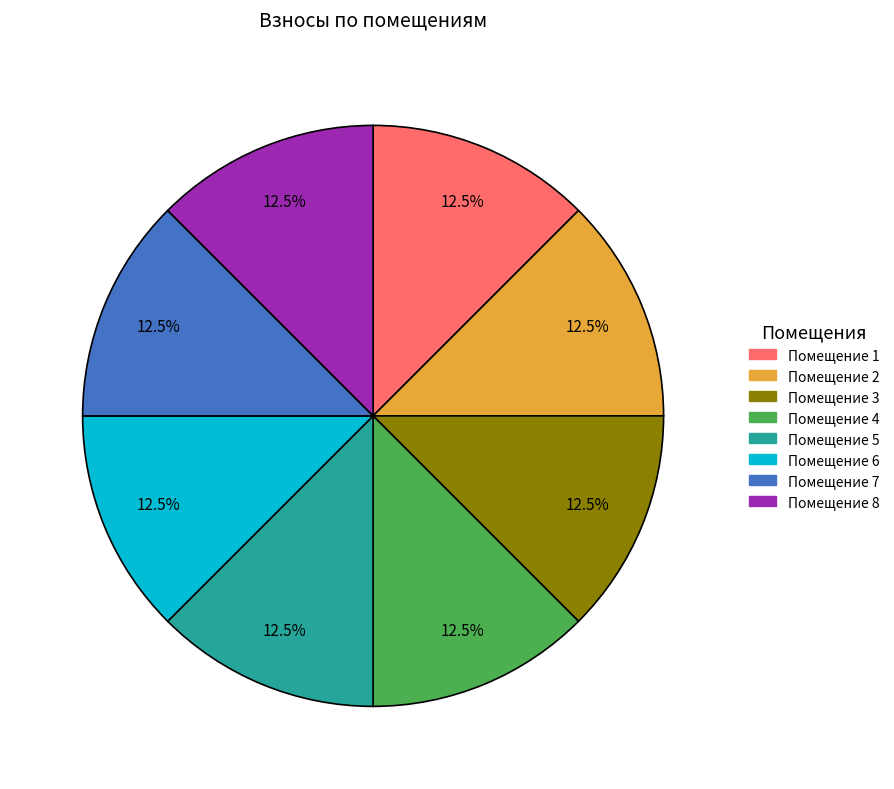

Is there any slice that represents more than half of the pie?

No